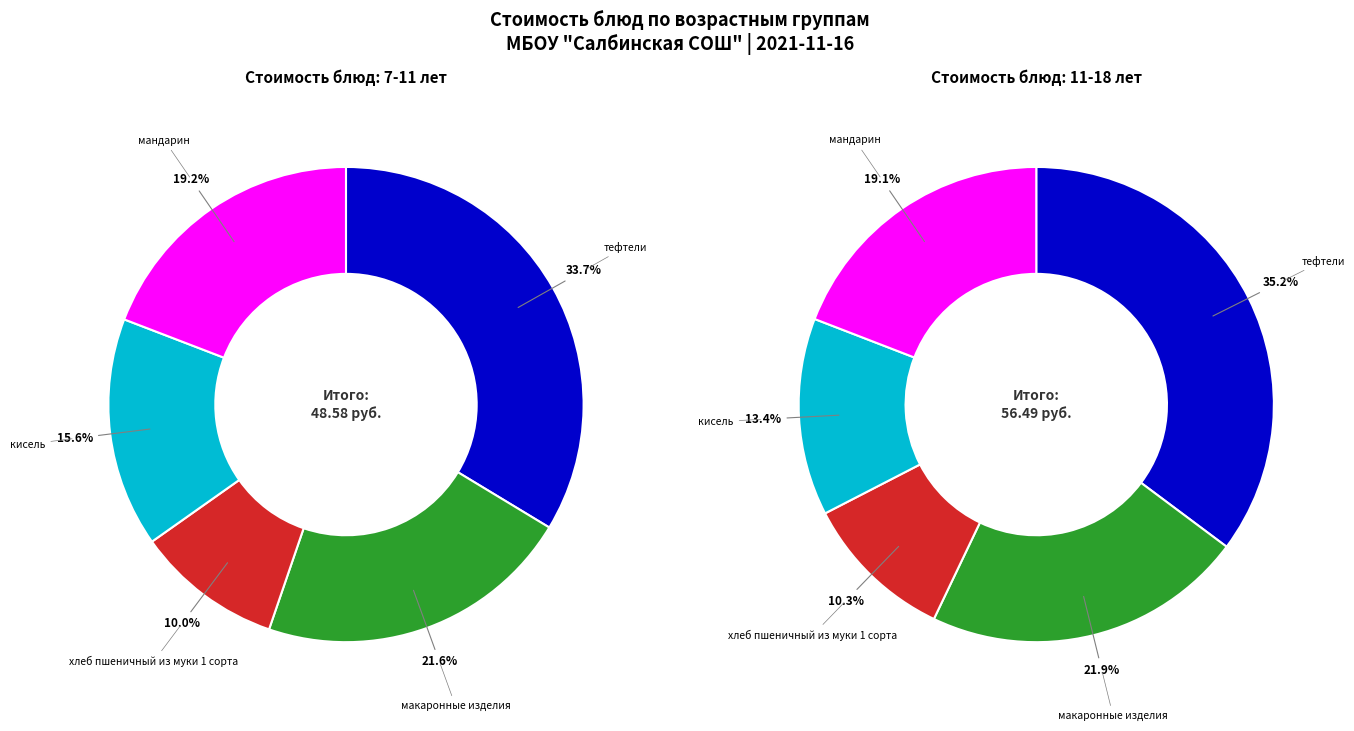

To the nearest percent, what portion does макаронные изделия represent?

22%